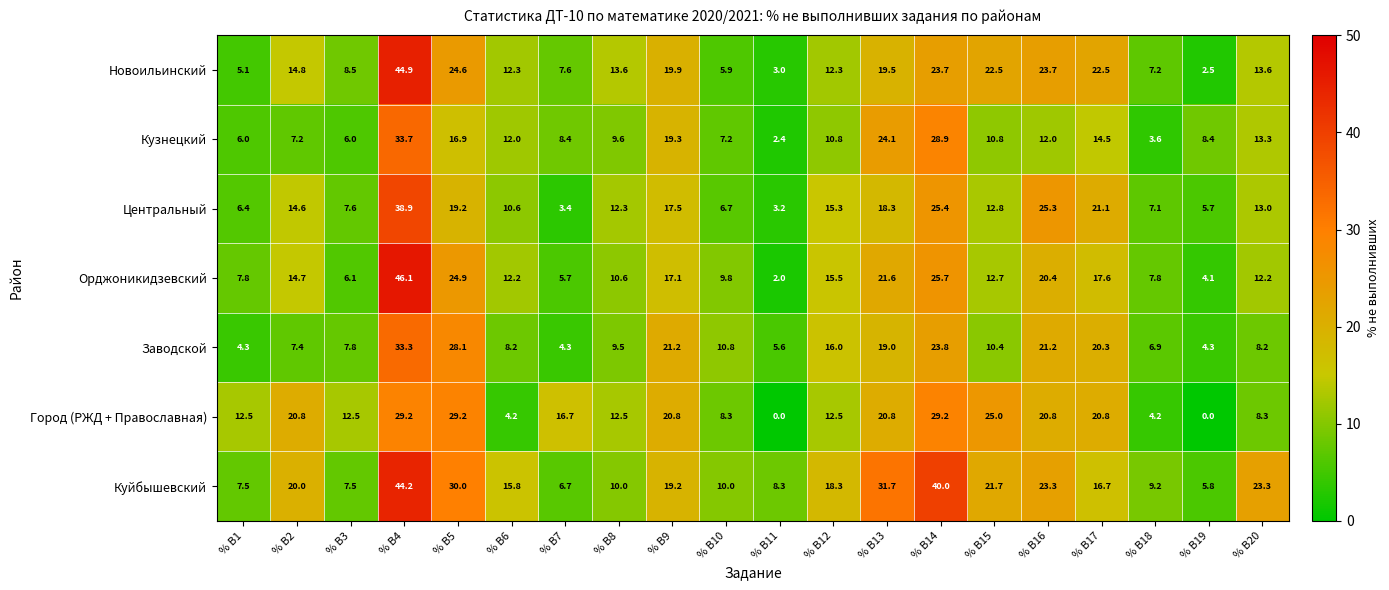

Which series has the largest range (max minus min)?

Орджоникидзевский